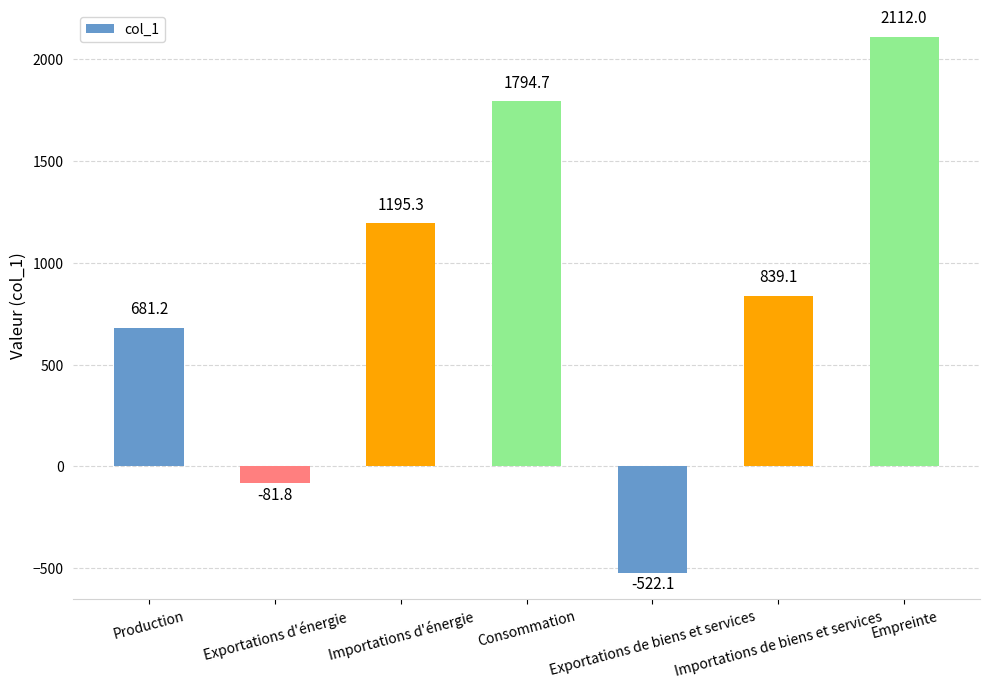

What is the label of the 5th bar from the right?

Importations d'énergie